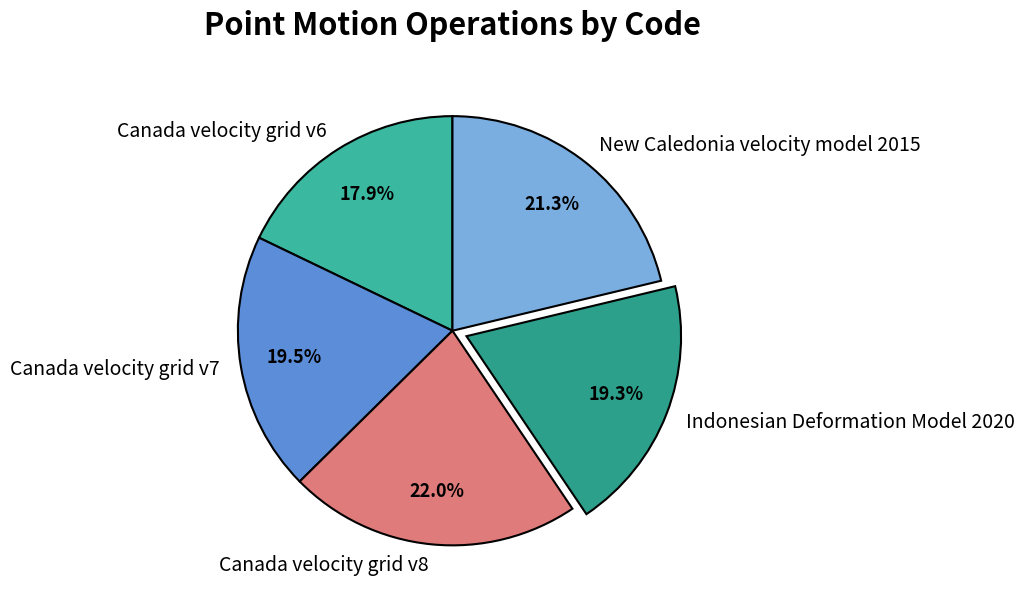

Between Canada velocity grid v6 and Canada velocity grid v8, which is larger?

Canada velocity grid v8